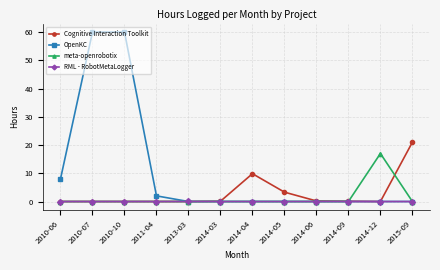

The Cognitive Interaction Toolkit series shows 12.1 at 2011-04. True or false?

False